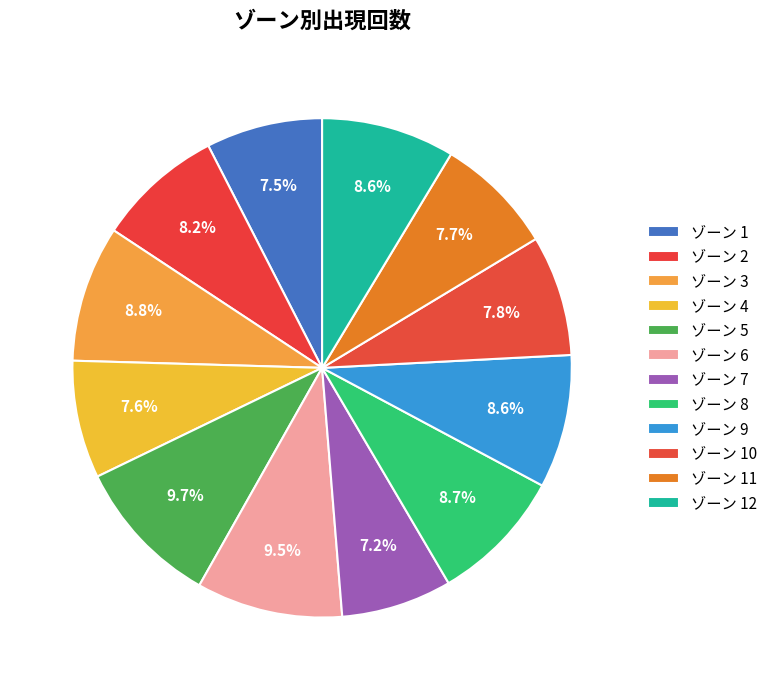

How many segments does this pie chart have?

12